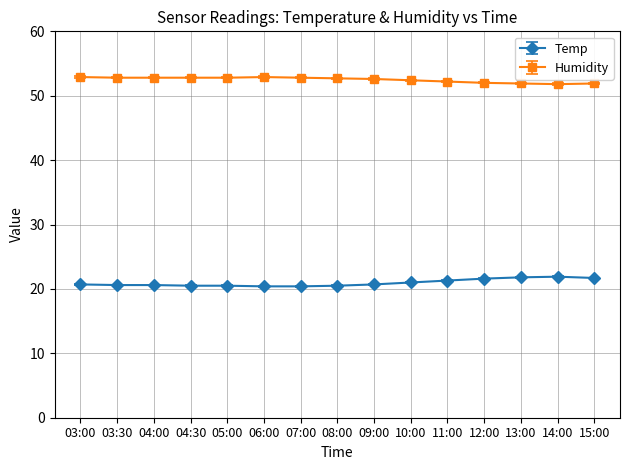

What is the spread (max minus min) of values at 10:00?

31.4